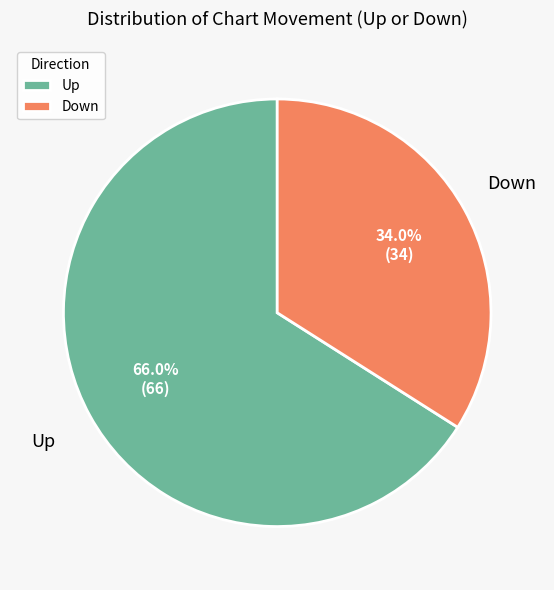

Approximately how many times larger is the value at Up compared to Down?

1.9